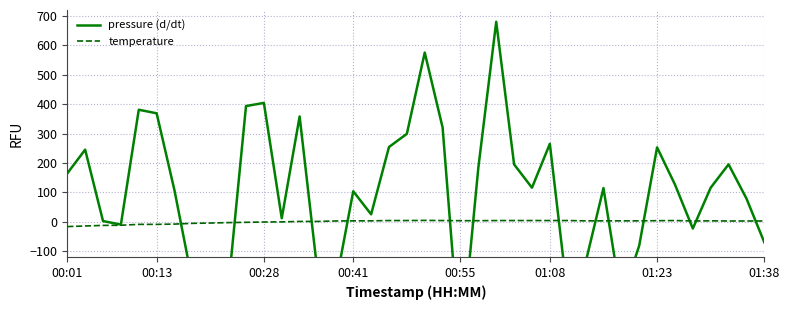

What are all the series names shown in the legend?

pressure (d/dt), temperature